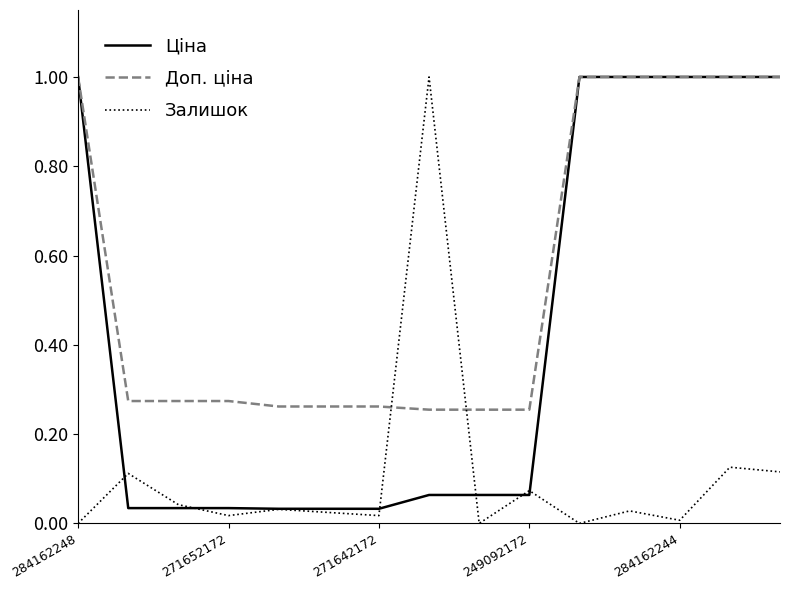

Which series ends up on top after the final intersection of Доп. ціна and Залишок?

Доп. ціна